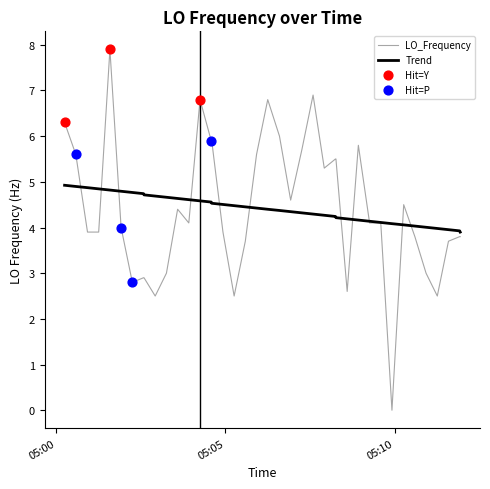

Which series has the largest range (max minus min)?

LO_Frequency